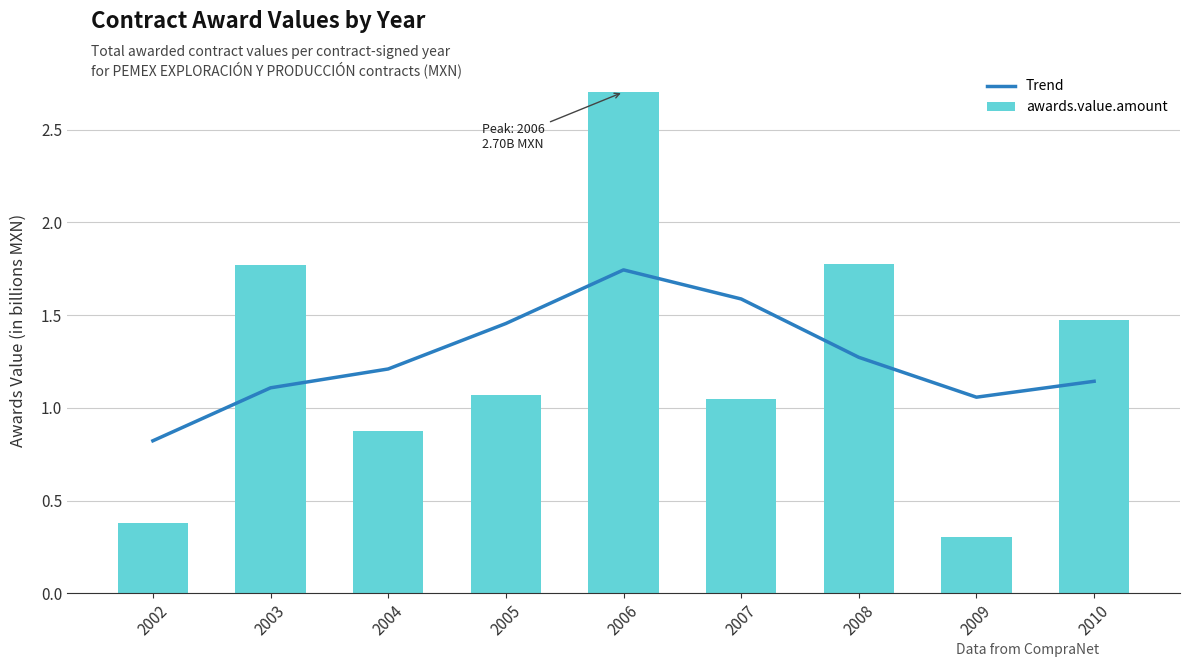

What is the difference between the second highest and minimum values in the awards.value.amount series?

1.5